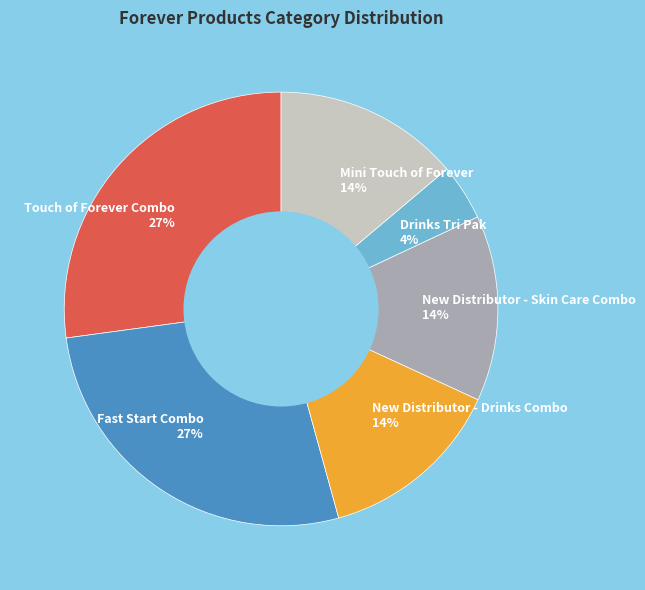

Does Touch of Forever Combo represent more than half of the total?

No